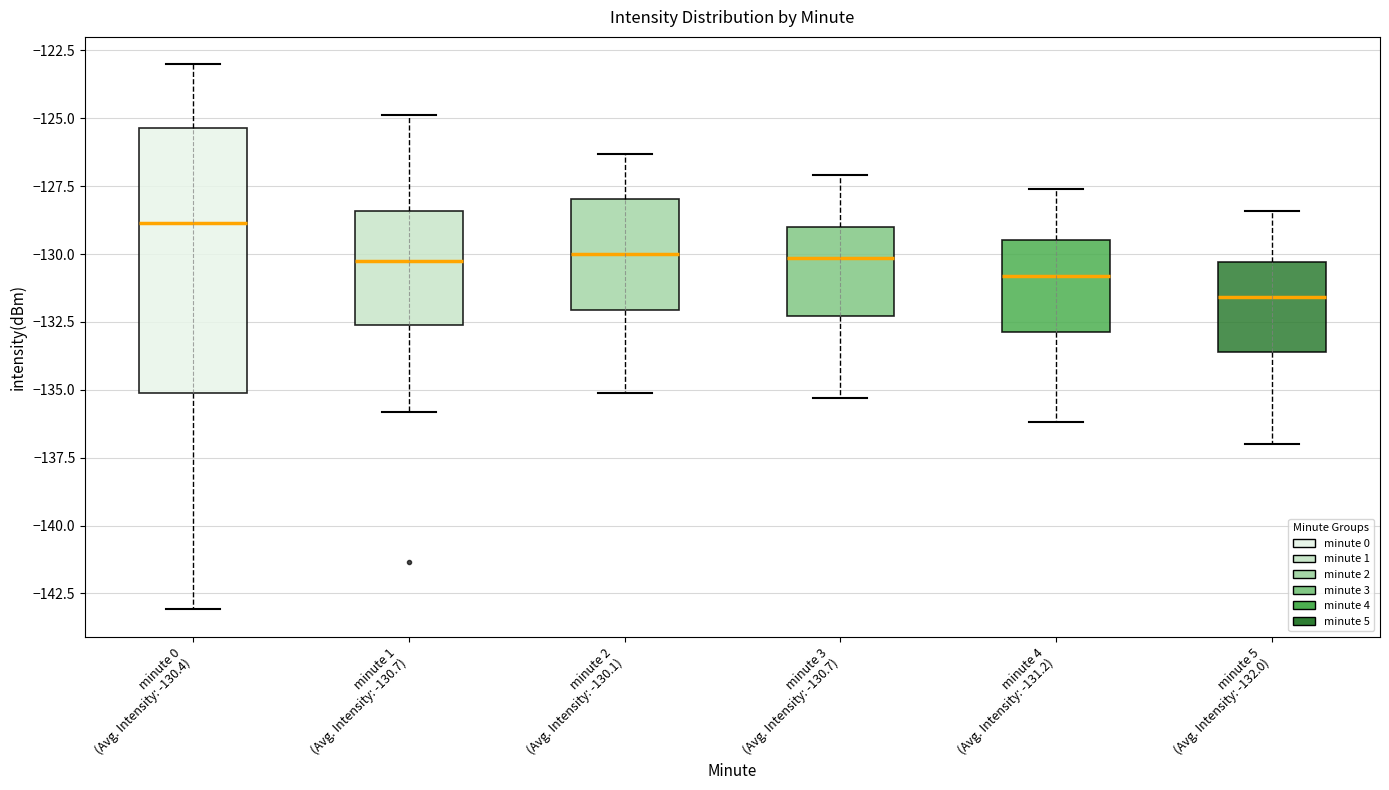

Comparing the boxes themselves (not the whiskers), which one is the tallest?

minute 0 (Avg. Intensity: -130.4)